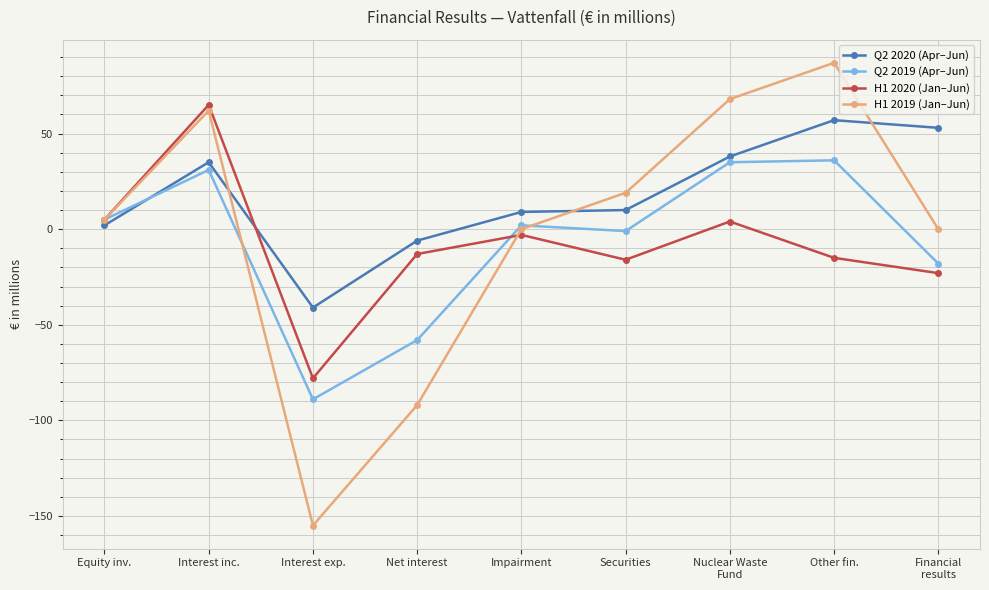

How many categories are shown in the chart?

9